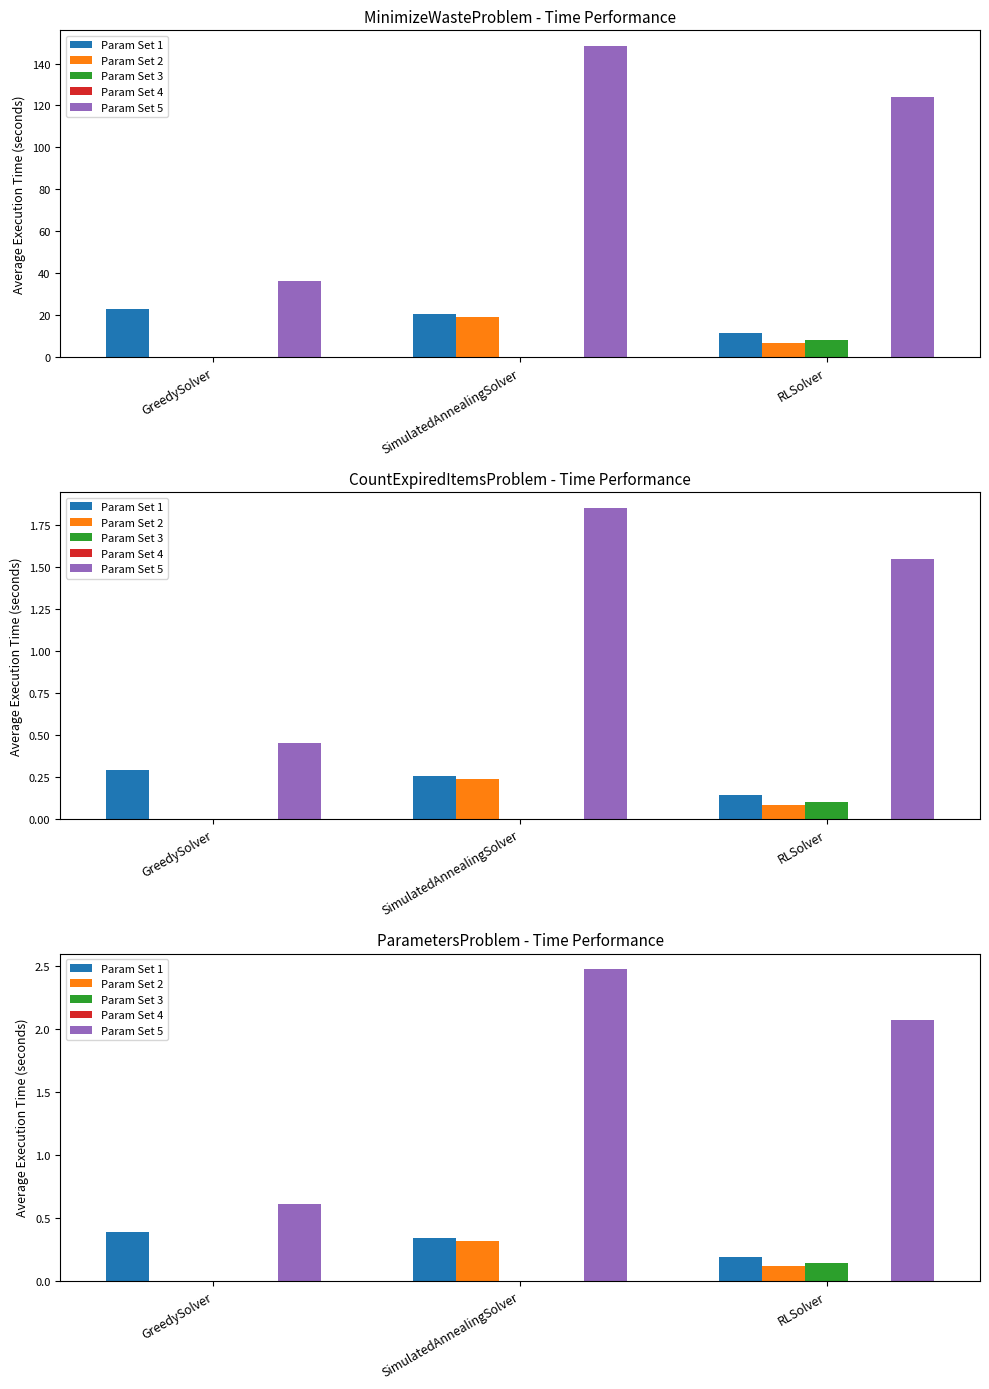

True or false: Param Set 1 has a value of 0.3 at SimulatedAnnealingSolver.

True